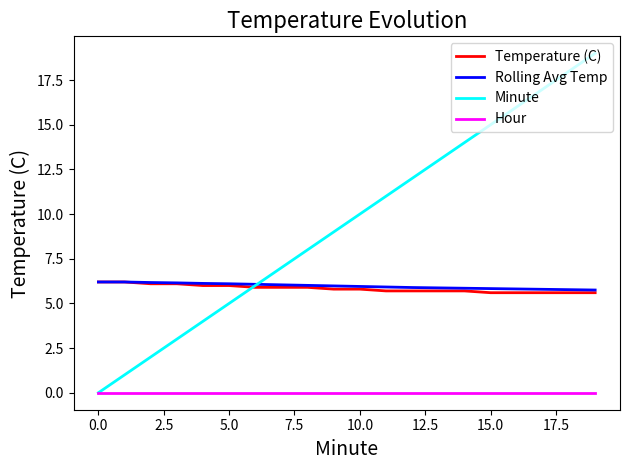

What is the maximum value for Rolling Avg Temp?

6.2